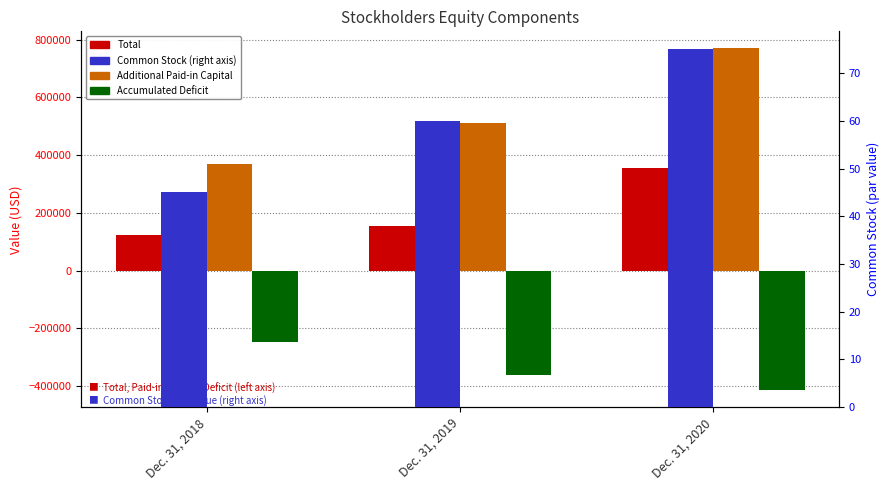

Is it true that Total equals 566048 at Dec. 31, 2020?

False